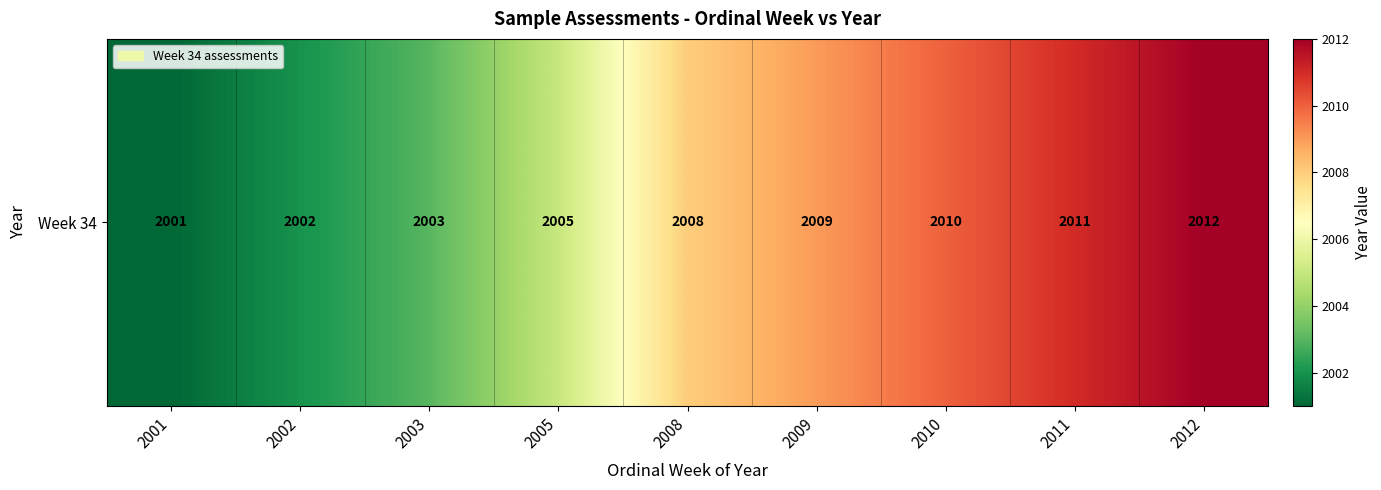

At which label is the value closest to 2006?

2005